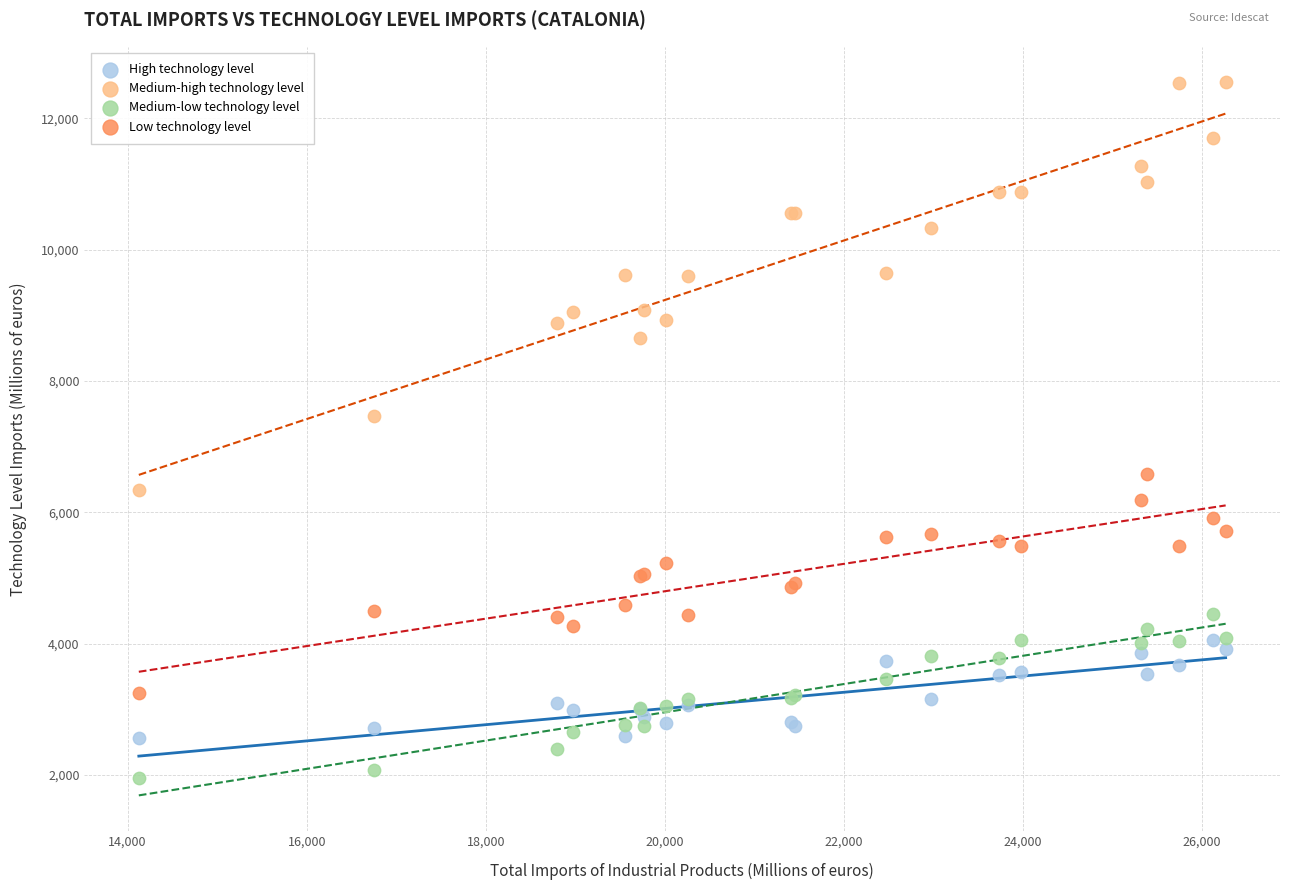

What is the X range (max minus min) for the scatter plot?

12141.8